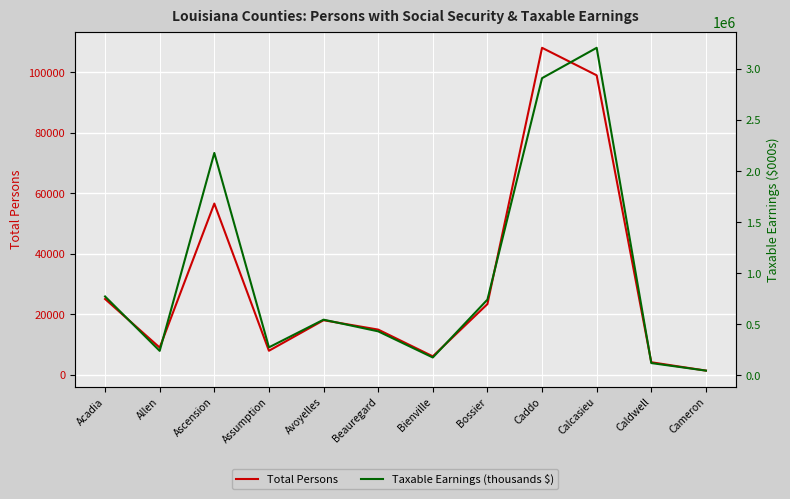

What position from the left is Acadia?

1